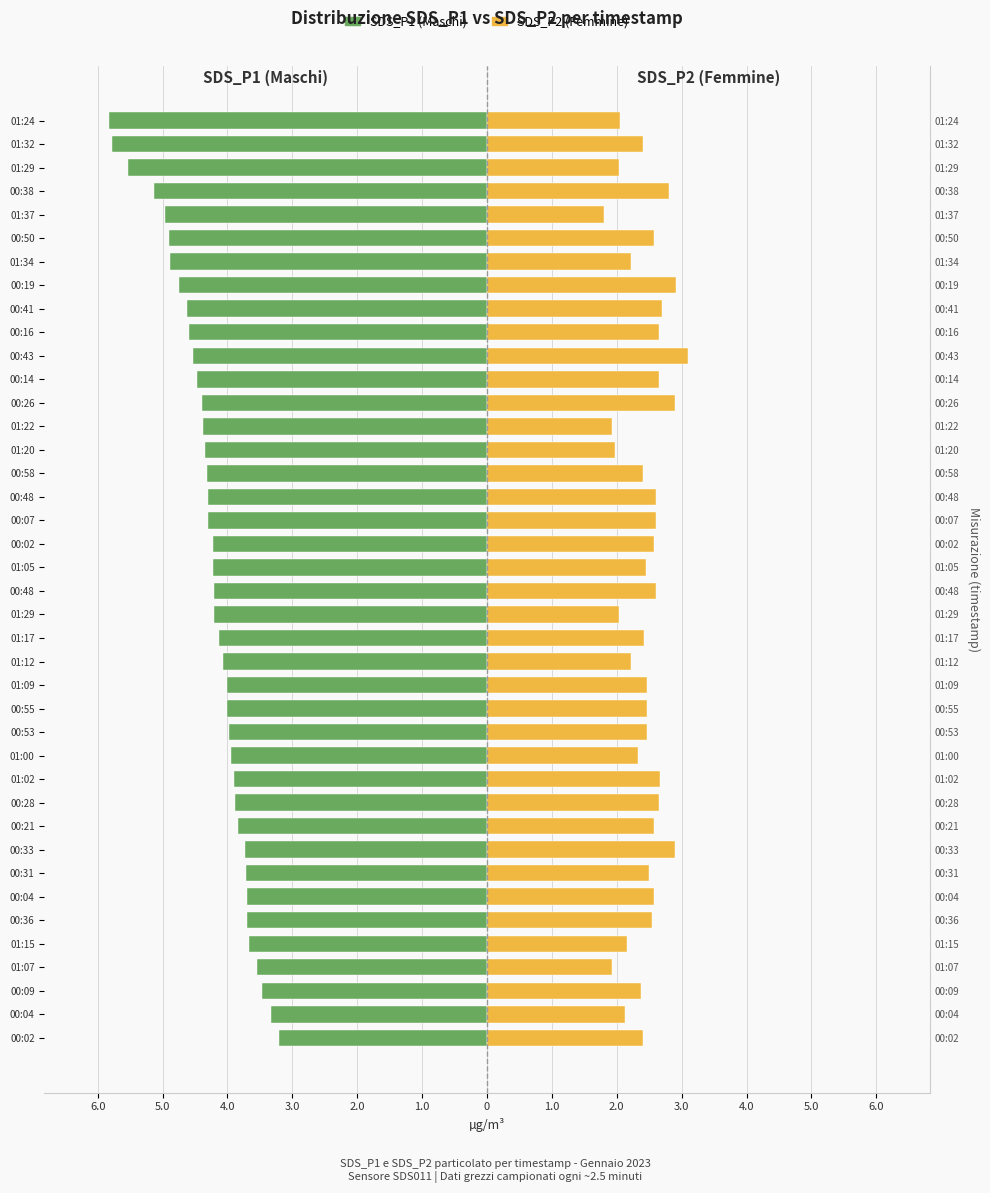

What is the difference between the maximum and second lowest values in the SDS_P2 series?

1.2